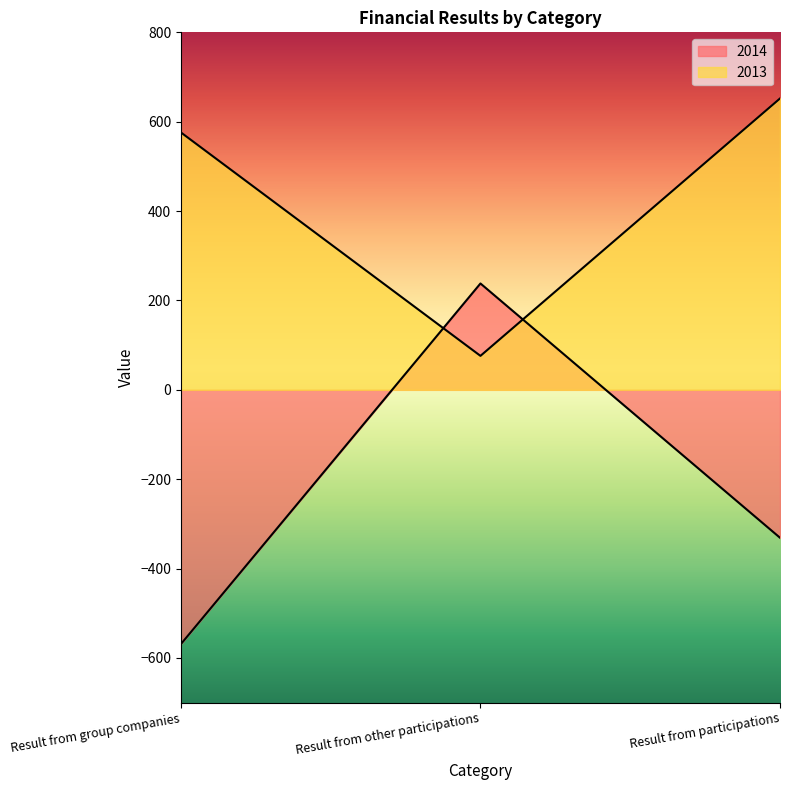

What is the label of the 3rd point from the right?

Result from group companies